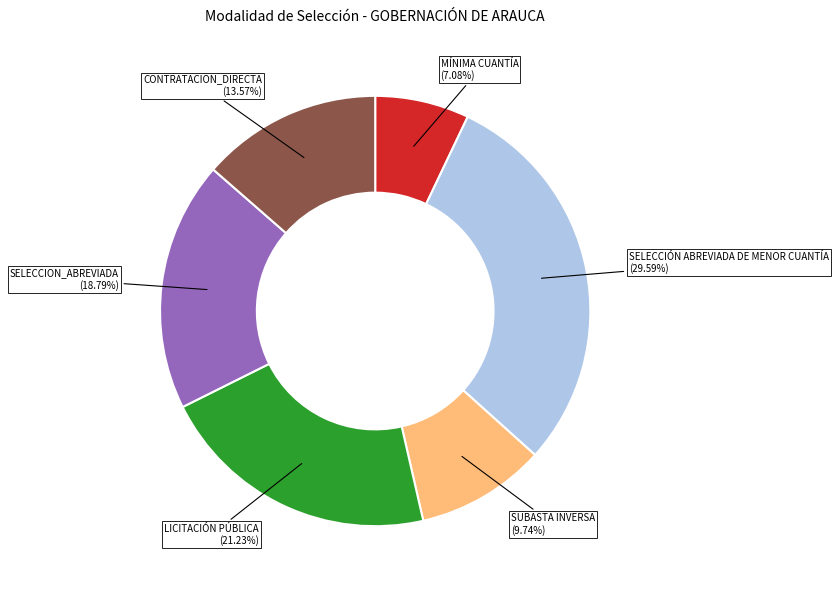

Does any single category account for the majority?

No